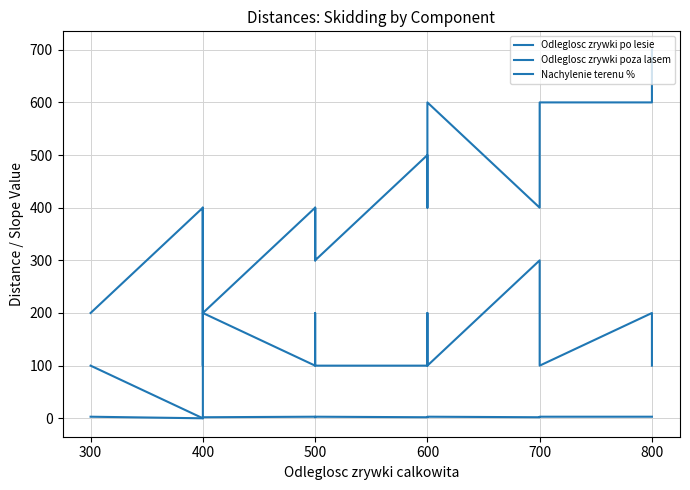

The value of Nachylenie terenu % at 400 is 2. True or false?

True